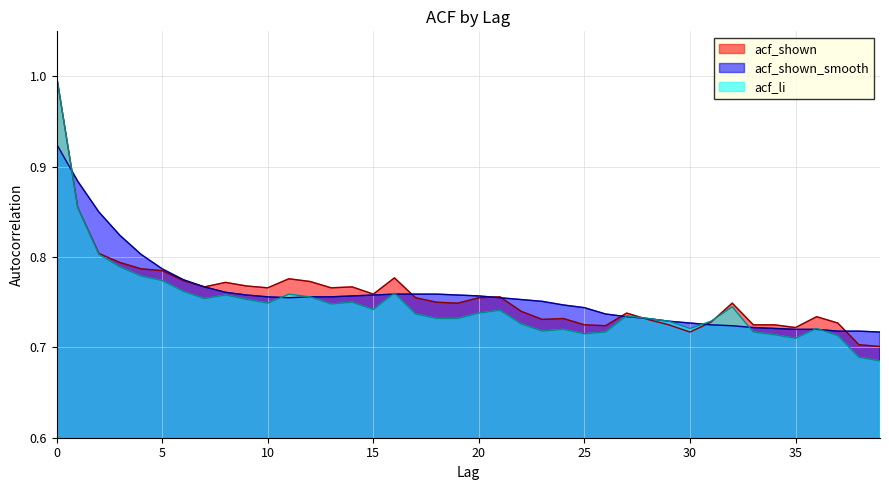

Is the value of acf_li at 7 greater than the value of acf_shown_smooth at 36?

Yes